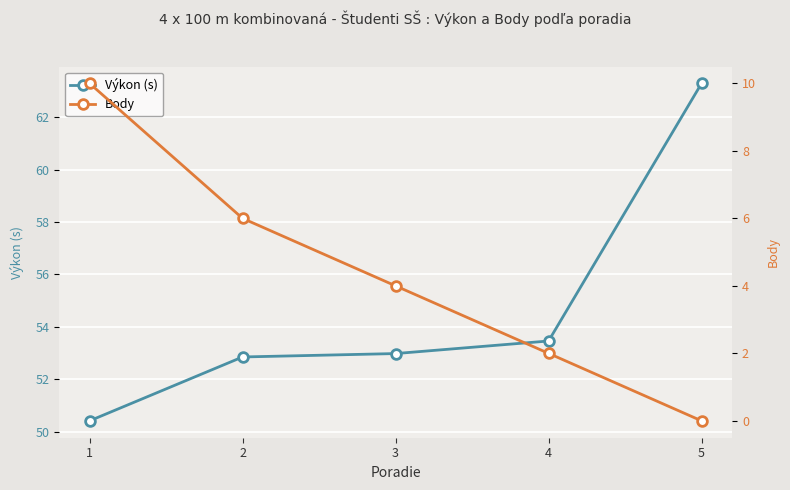

True or false: Body and Výkon (s) cross at least once.

False